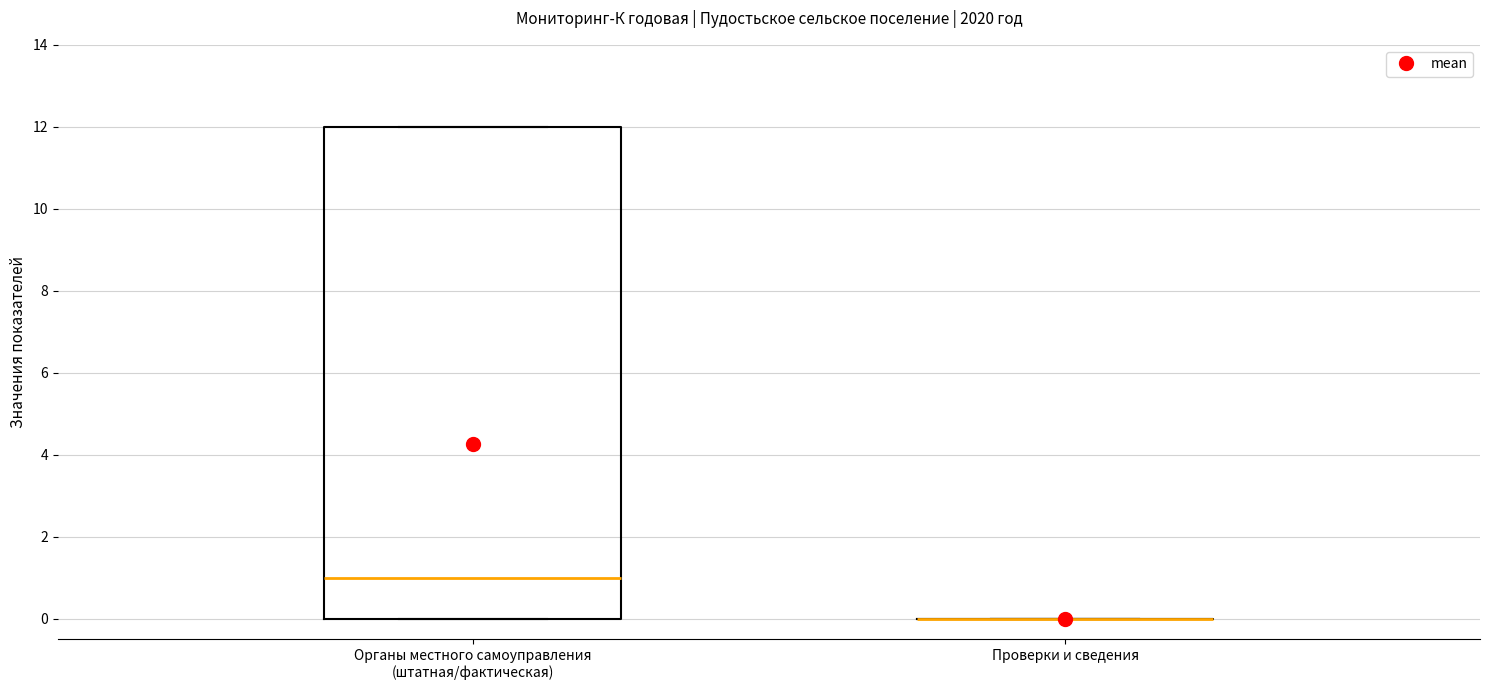

Reading left to right, read every box against the y-axis: the position of its median line, the range the box covers, and the ends of its whiskers. The values are not printed on the chart, so give them approximately, as read against the axis.

Органы местного самоуправления (штатная/фактическая): median 1, box 0 to 12, whiskers 0 to 12
Проверки и сведения: box collapsed to a line at 0, whiskers 0 to 0